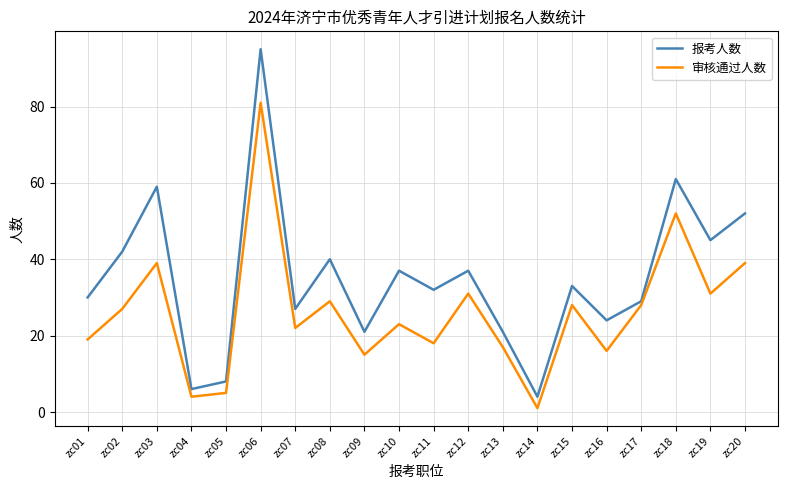

Which series has the widest spread of values?

报考人数